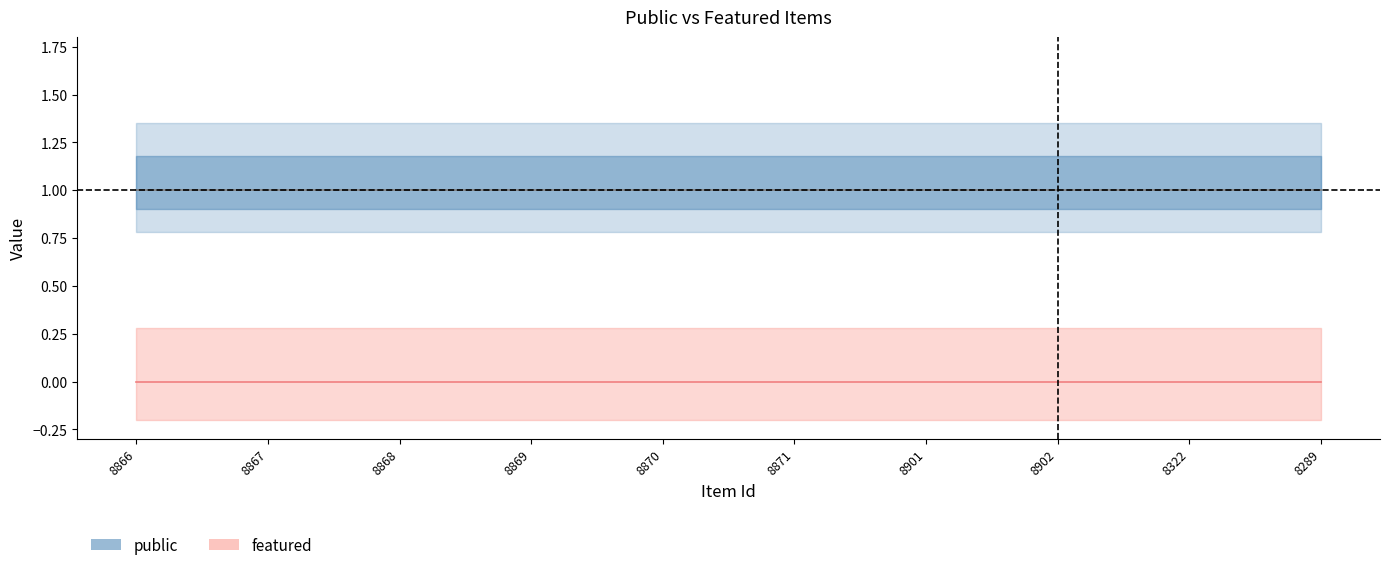

Reading right to left, what are all the values shown in this chart?

public (center): 8289=1	8322=1	8902=1	8901=1	8871=1	8870=1	8869=1	8868=1	8867=1	8866=1
featured (center): 8289=0	8322=0	8902=0	8901=0	8871=0	8870=0	8869=0	8868=0	8867=0	8866=0